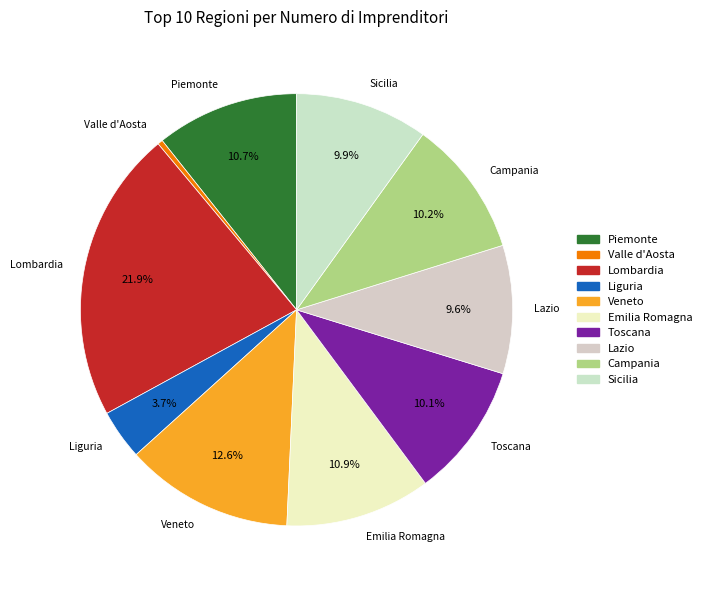

What is the ratio of the value at Campania to the value at Lombardia?

0.5